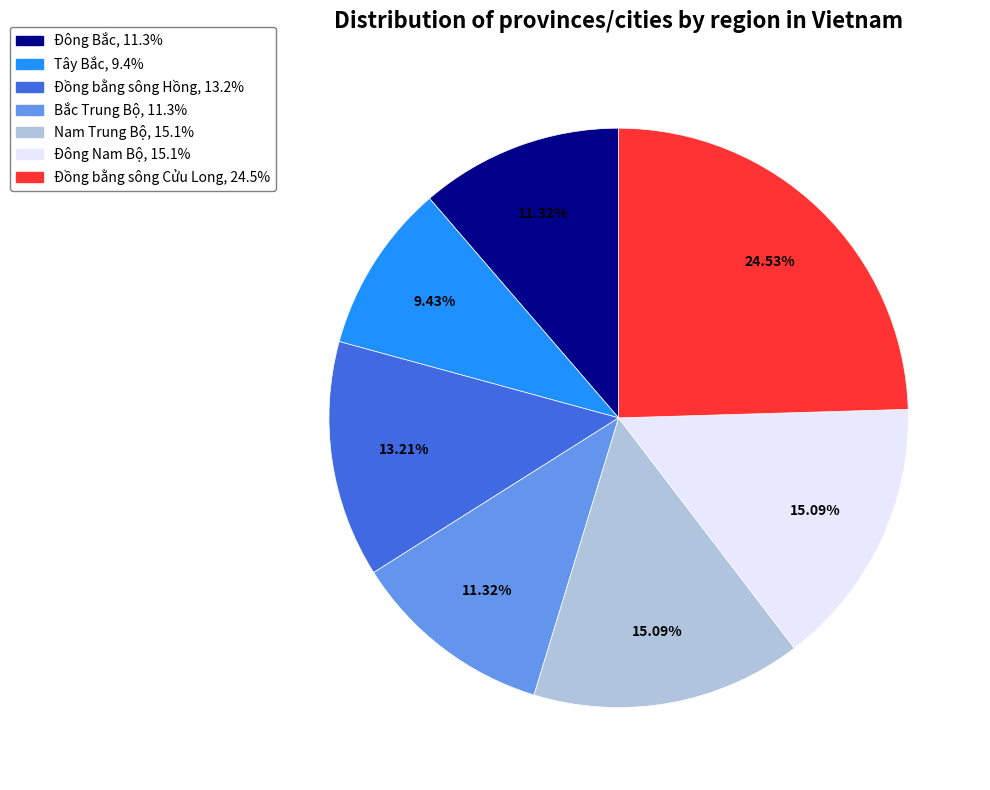

What is the total percentage of Đông Nam Bộ and Nam Trung Bộ?

30.2%